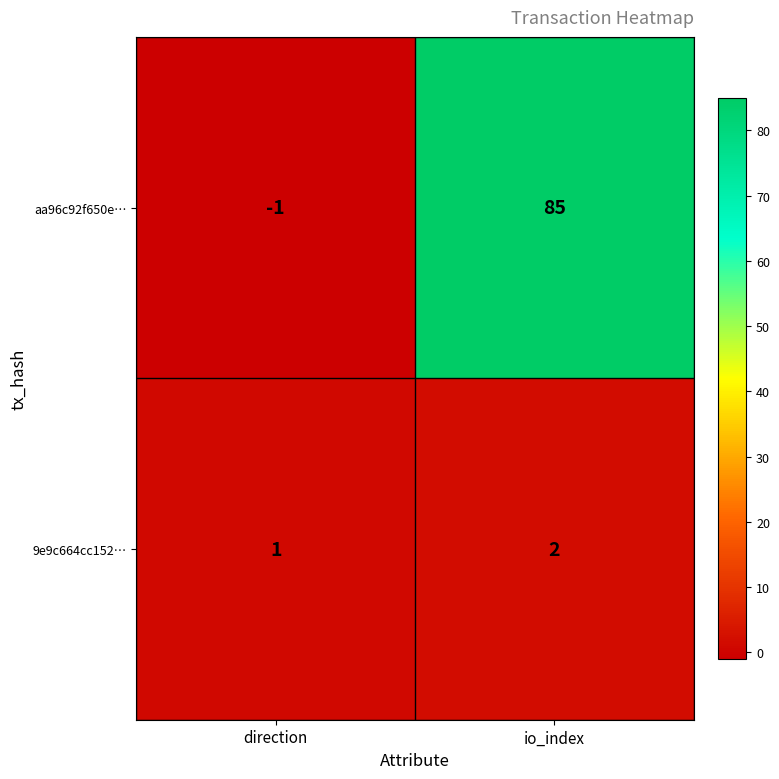

At how many categories does at least one series exceed 73?

1